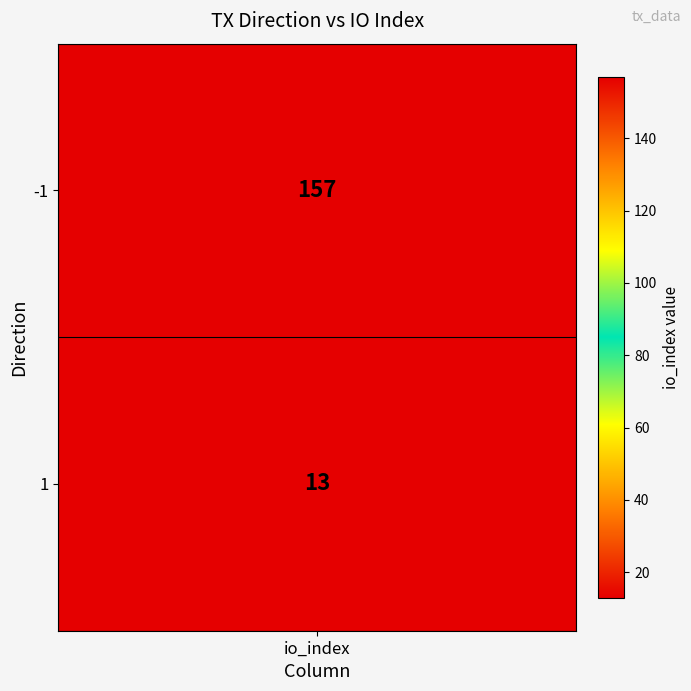

Between -1 and 1, which is larger?

-1